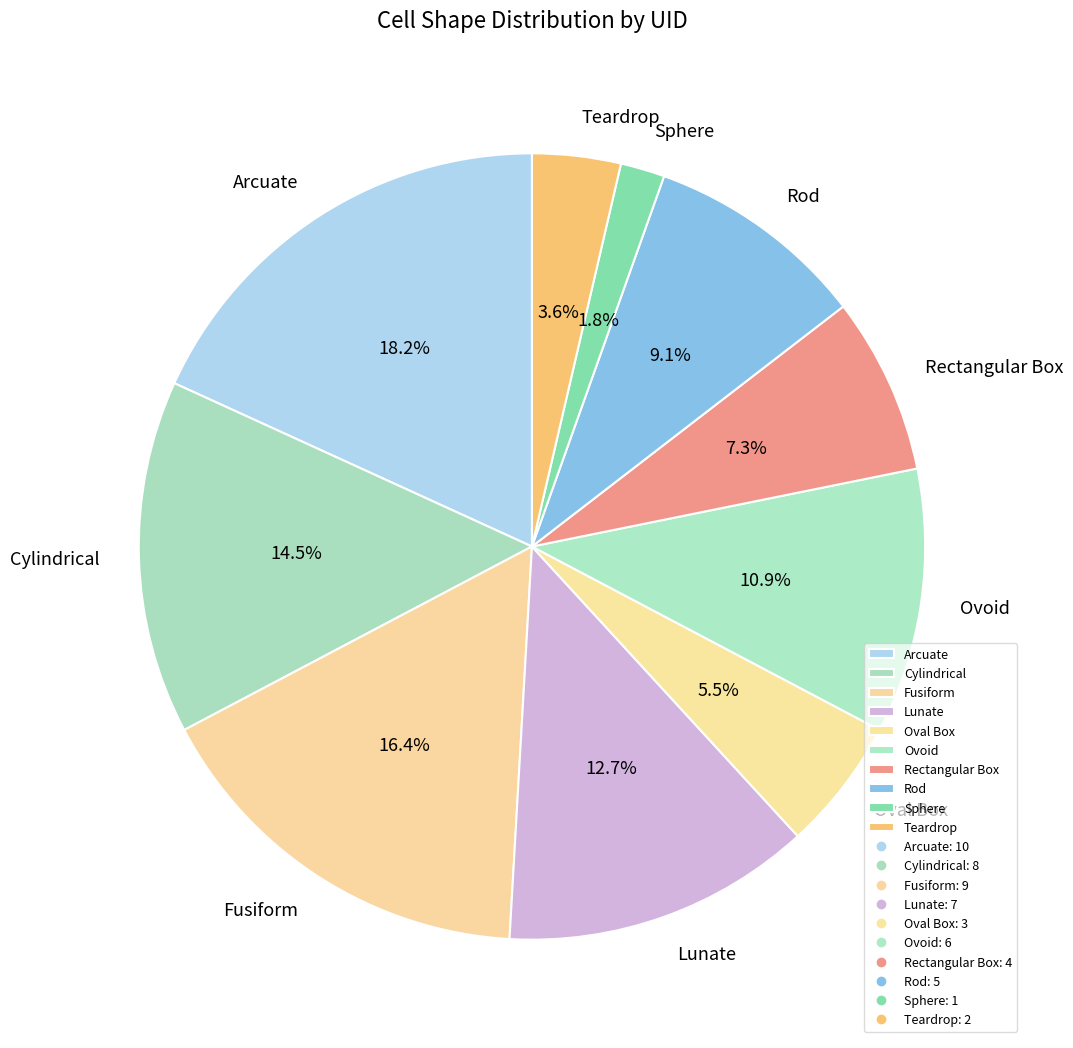

Rank the categories by value from highest to lowest.

Arcuate, Fusiform, Cylindrical, Lunate, Ovoid, Rod, Rectangular Box, Oval Box, Teardrop, Sphere